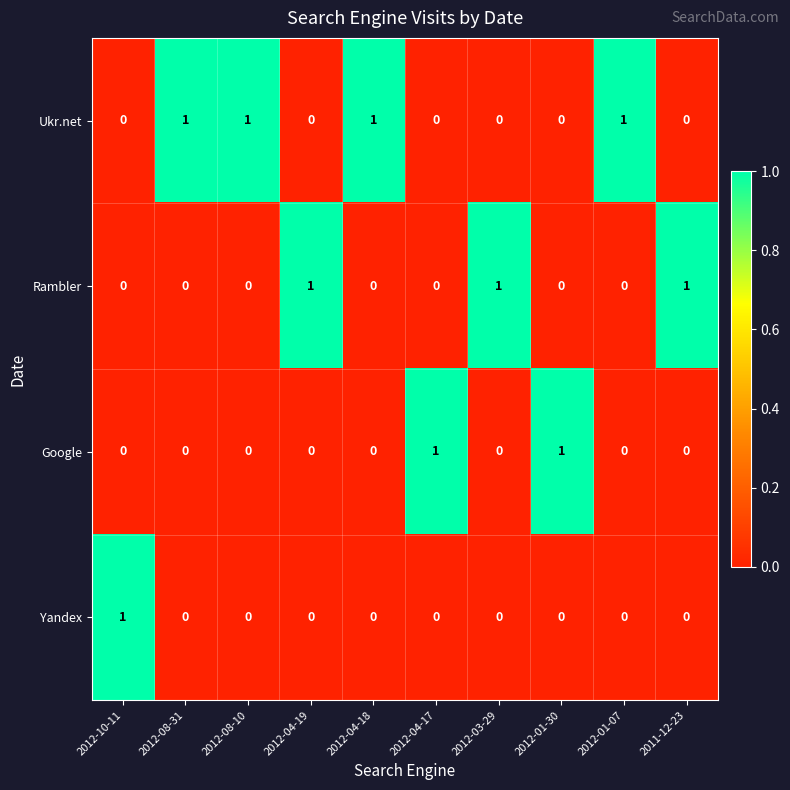

Is the value of Rambler at 2012-08-10 greater than the value of Ukr.net at 2012-08-31?

No